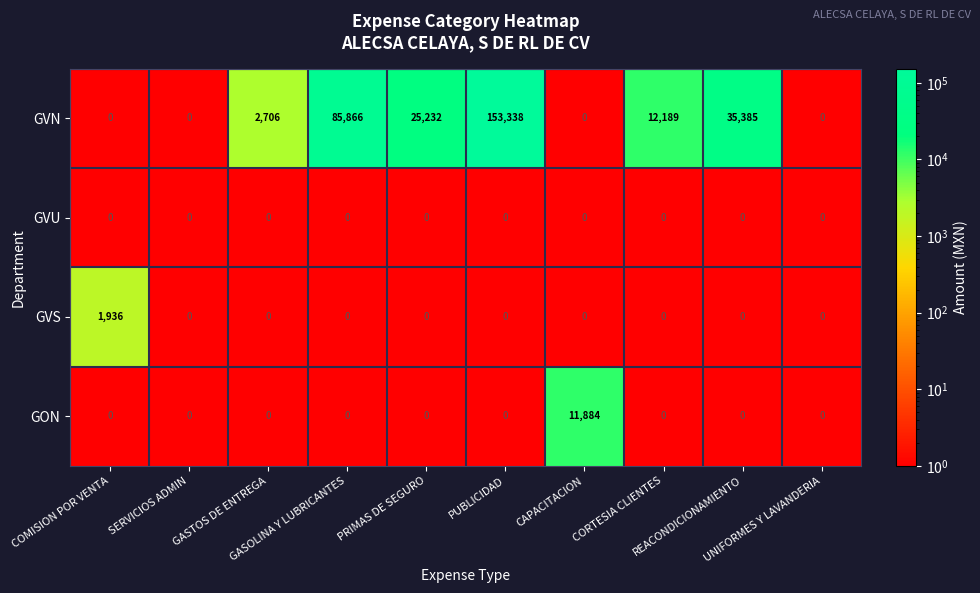

How many series are shown in this chart?

4